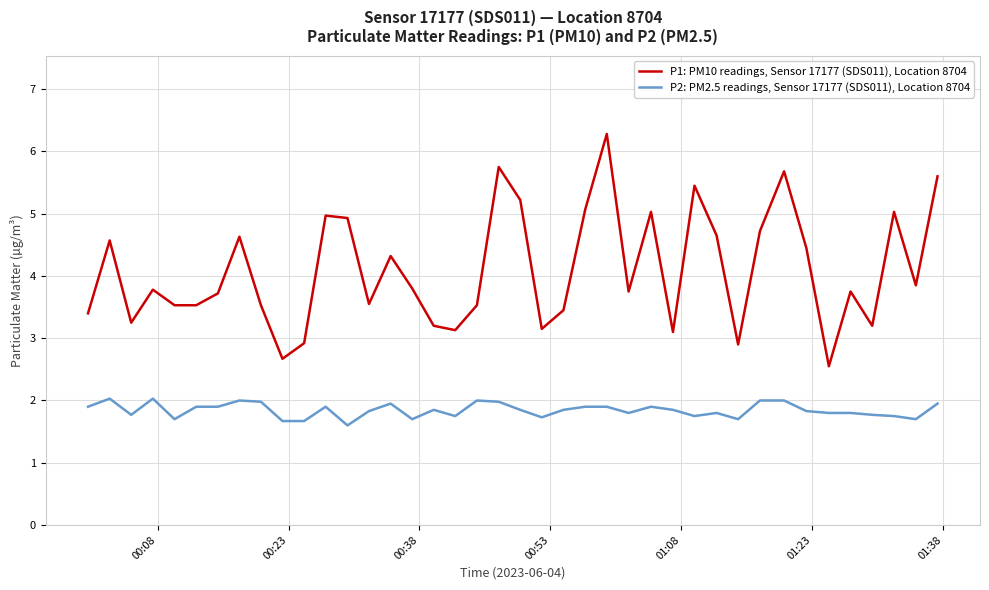

What is the greatest value displayed?

6.3